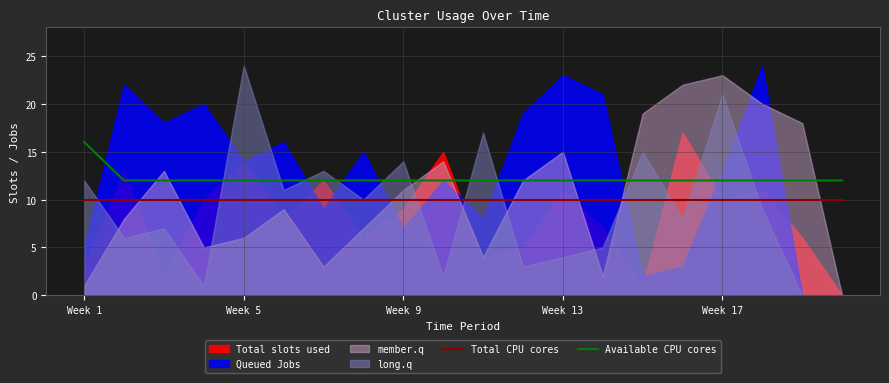

True or false: Total CPU cores and Available CPU cores cross at least once.

False